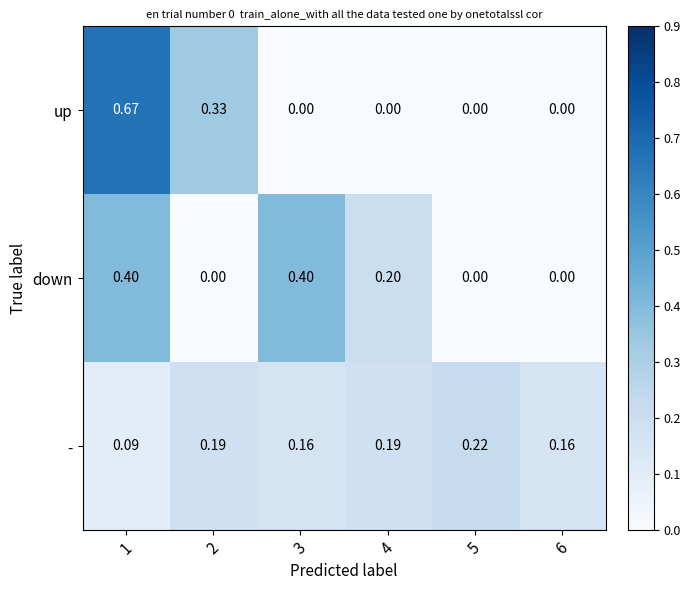

Which series changed the most between 1 and 2?

down